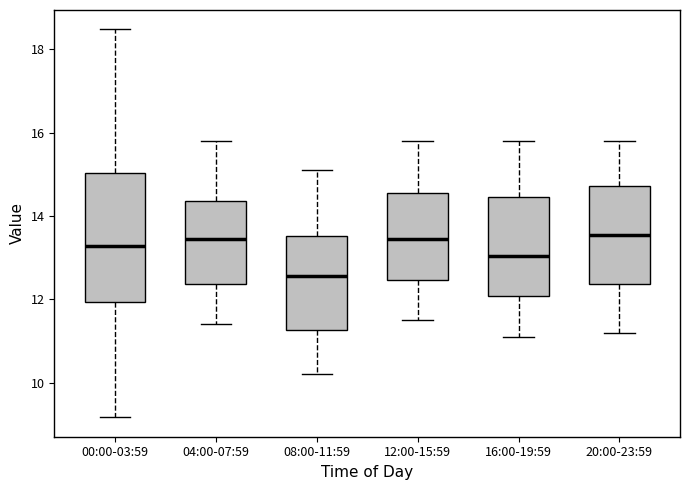

Reading left to right, transcribe this box plot: for each box, give where its median line is, the range the box spans, and where its two whiskers end, as read against the y-axis. The values are not printed on the chart, so give them approximately, as read against the axis.

00:00-03:59: median 13.2, box 12.0 to 15.0, whiskers 9.2 to 18.4
04:00-07:59: median 13.4, box 12.4 to 14.4, whiskers 11.4 to 15.8
08:00-11:59: median 12.6, box 11.2 to 13.6, whiskers 10.2 to 15.2
12:00-15:59: median 13.4, box 12.4 to 14.6, whiskers 11.6 to 15.8
16:00-19:59: median 13.0, box 12.0 to 14.4, whiskers 11.2 to 15.8
20:00-23:59: median 13.6, box 12.4 to 14.8, whiskers 11.2 to 15.8